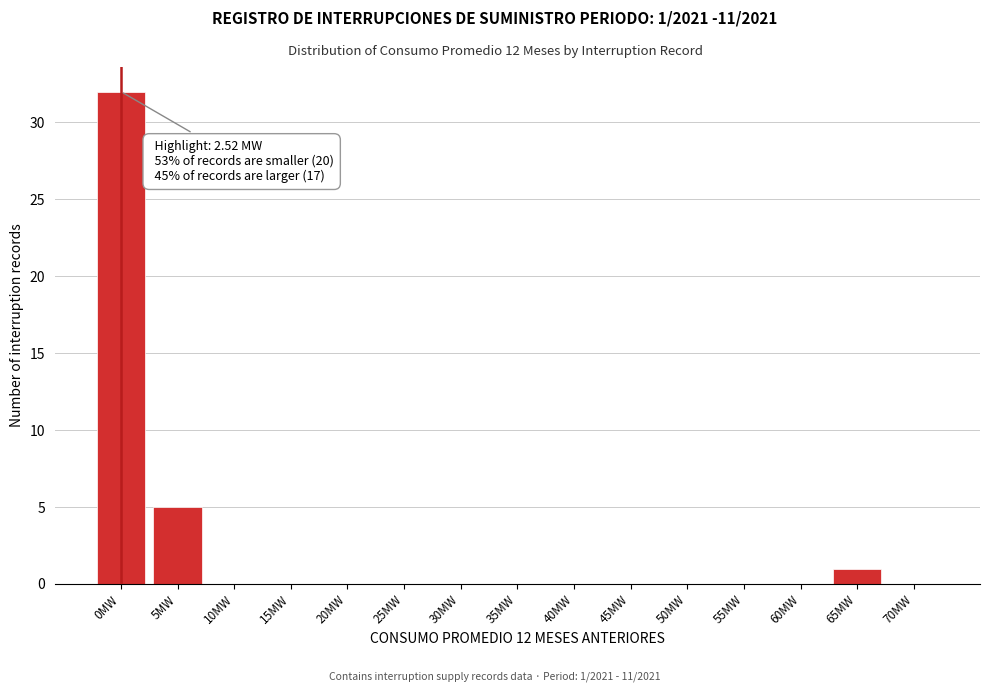

Reading right to left, extract all data points from this chart.

70MW=0	65MW=1	60MW=0	55MW=0	50MW=0	45MW=0	40MW=0	35MW=0	30MW=0	25MW=0	20MW=0	15MW=0	10MW=0	5MW=5	0MW=32